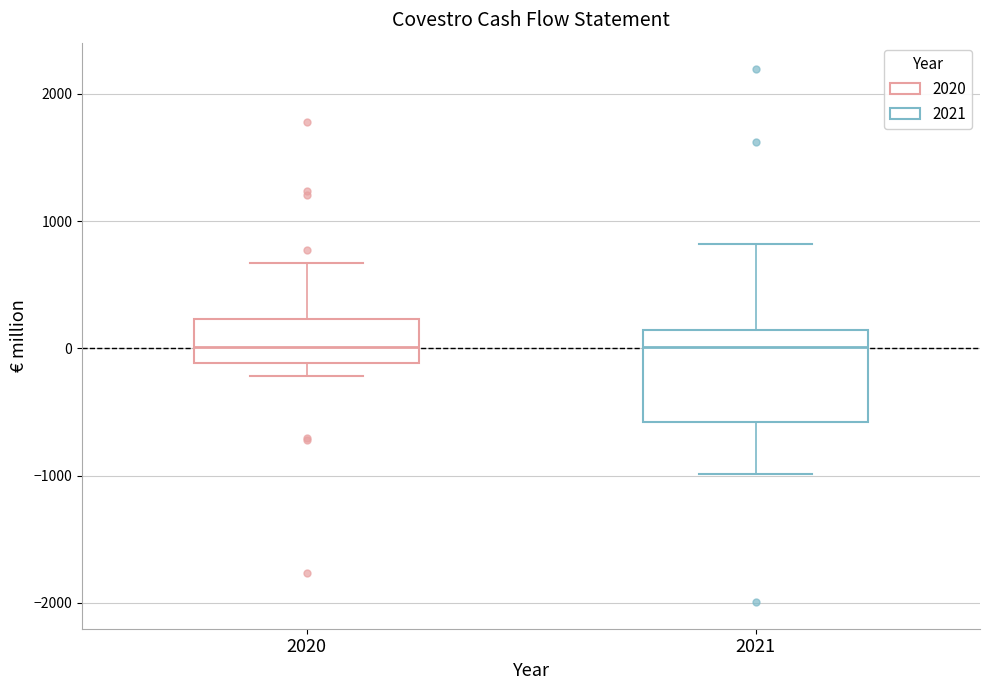

Reading left to right, read every box against the y-axis: the position of its median line, the range the box covers, and the ends of its whiskers. The values are not printed on the chart, so give them approximately, as read against the axis.

2020: median 0, box -100 to 200, whiskers -200 to 700
2021: median 0, box -600 to 100, whiskers -1000 to 800